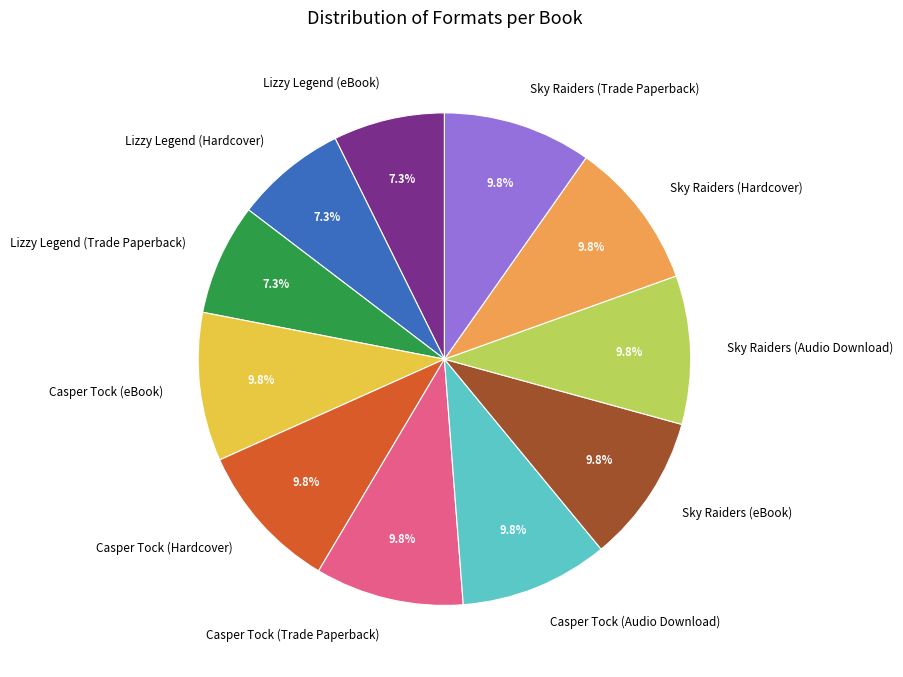

How many segments does this pie chart have?

11